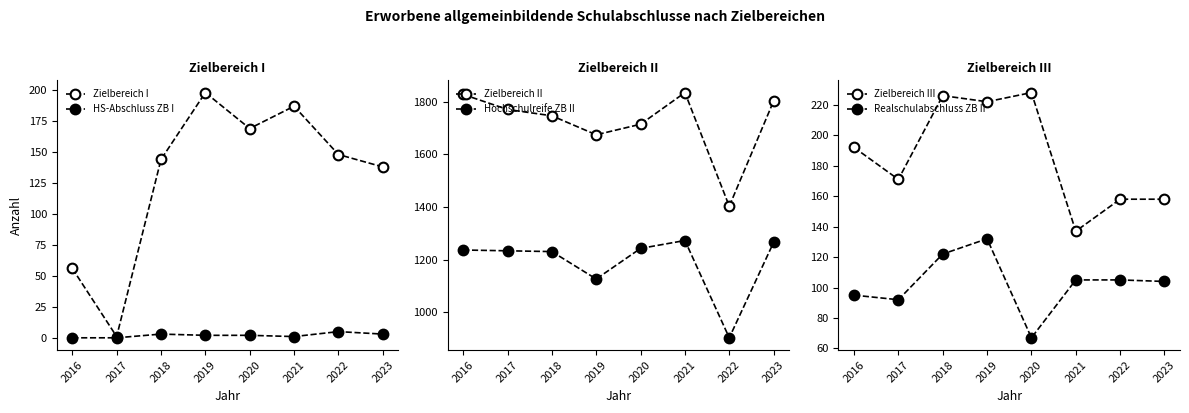

True or false: HS-Abschluss ZB I and Zielbereich II cross at least once.

False